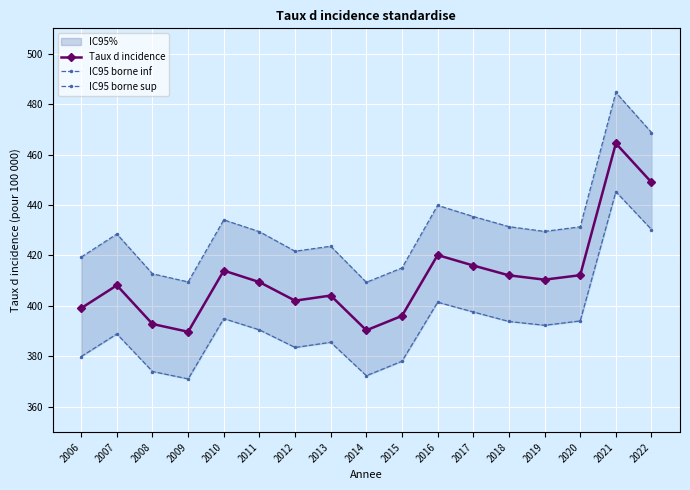

How many lines are shown in the chart?

3